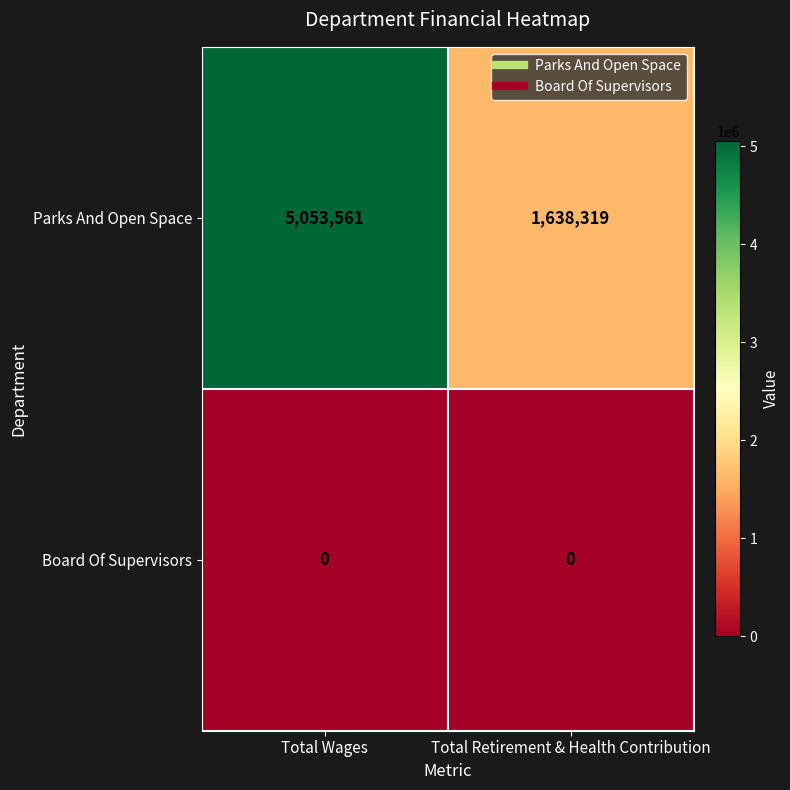

Which series has the widest spread of values?

Parks And Open Space